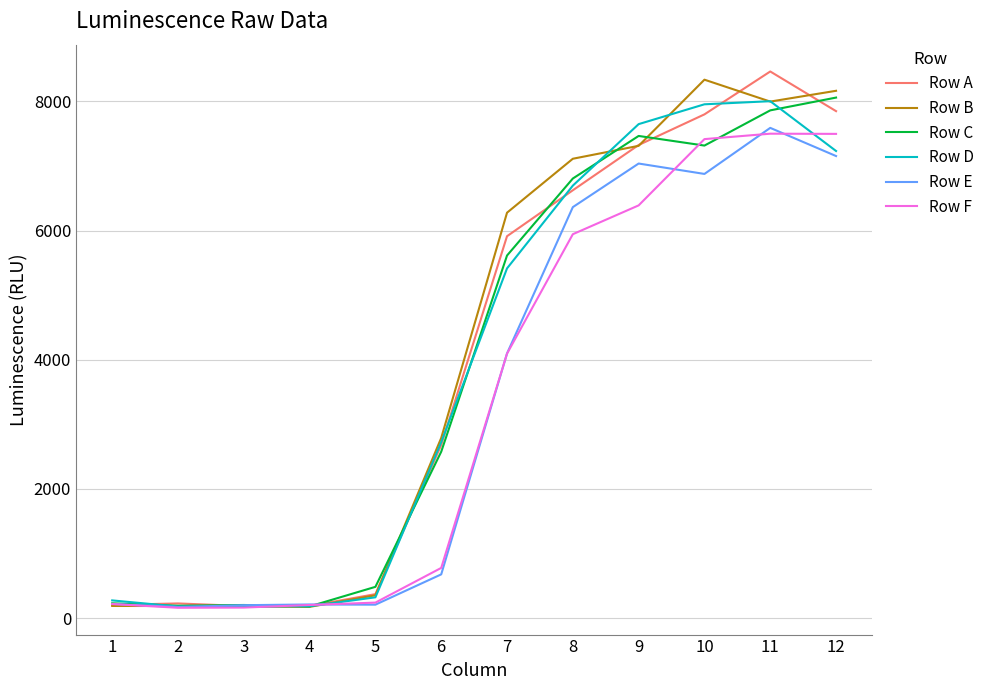

Which series changed the most between 10 and 11?

Row E